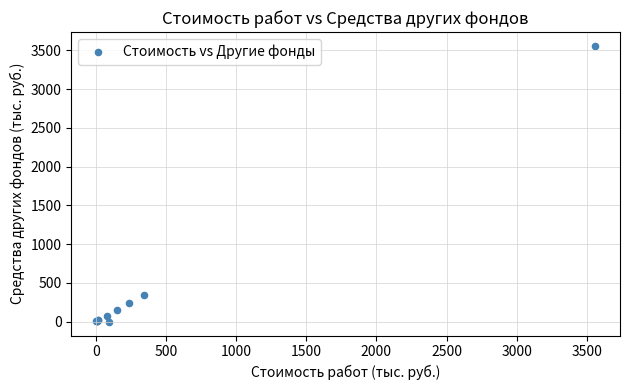

What Y value in the scatter plot is closest to 1779?

342.5